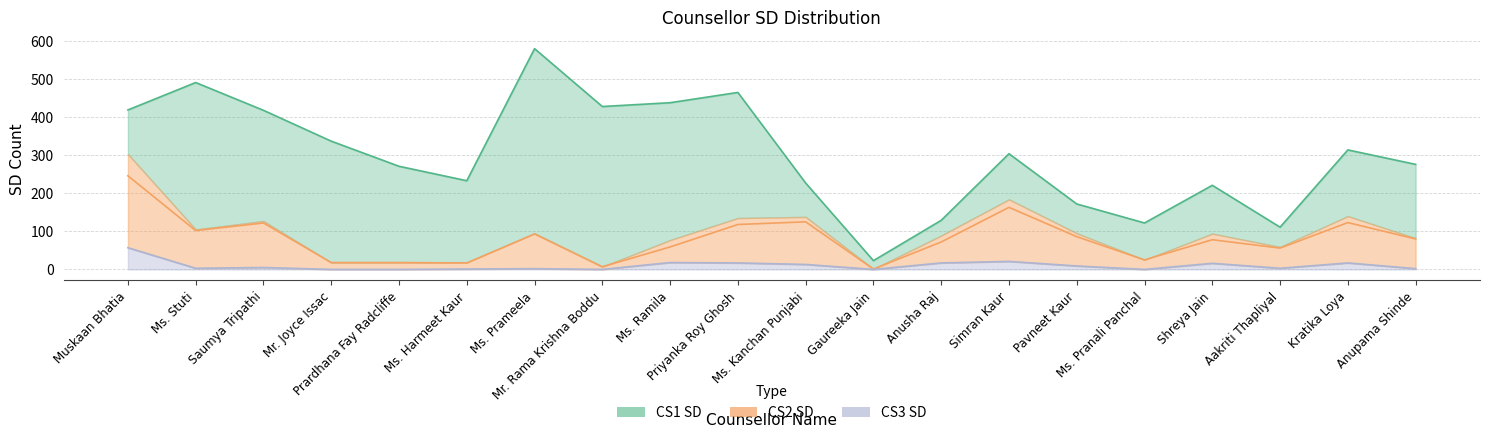

True or false: CS1 SD and CS3 SD cross at least once.

False